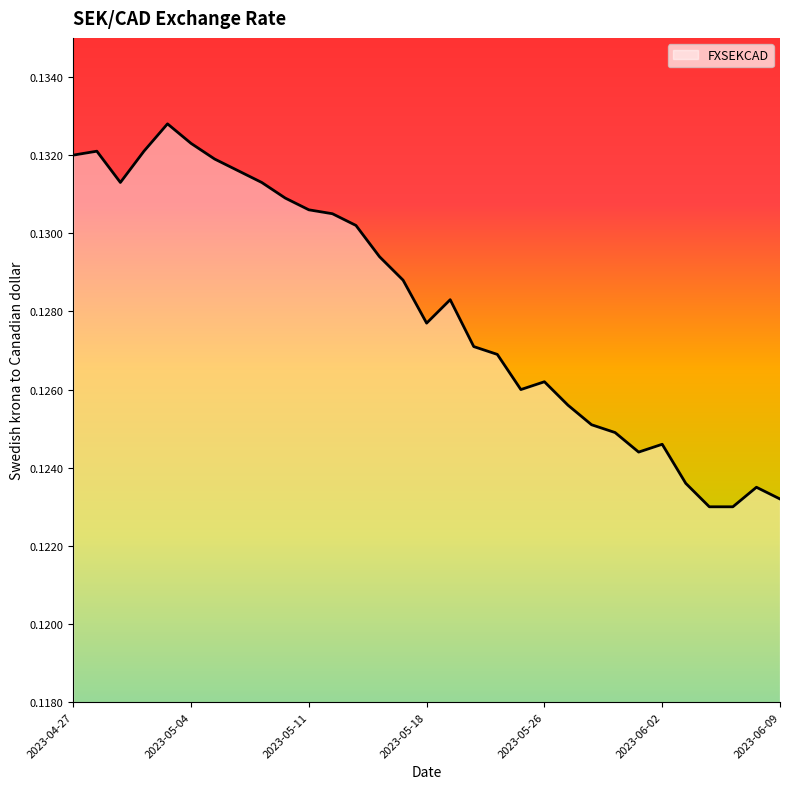

Does the chart display data point markers on the line(s)?

No